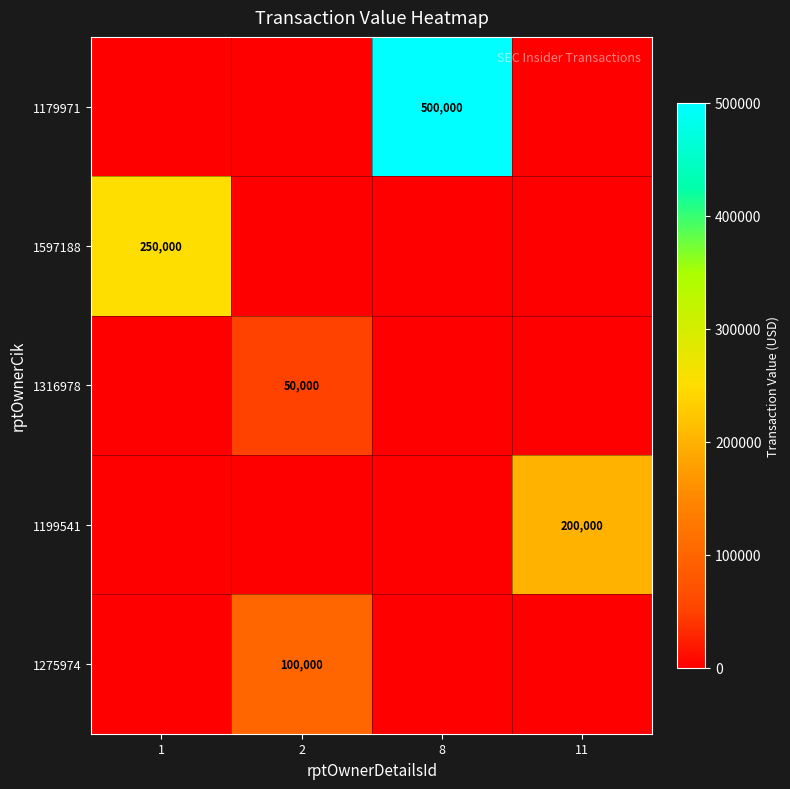

The 1597188 series shows -131401 at 2. True or false?

False